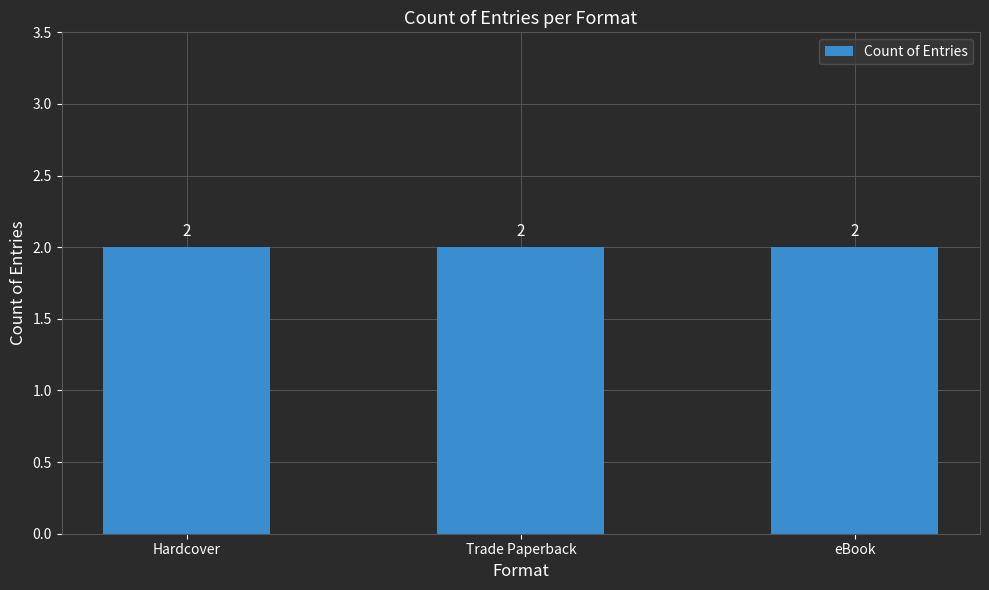

Which category has the lowest value across all series?

Hardcover